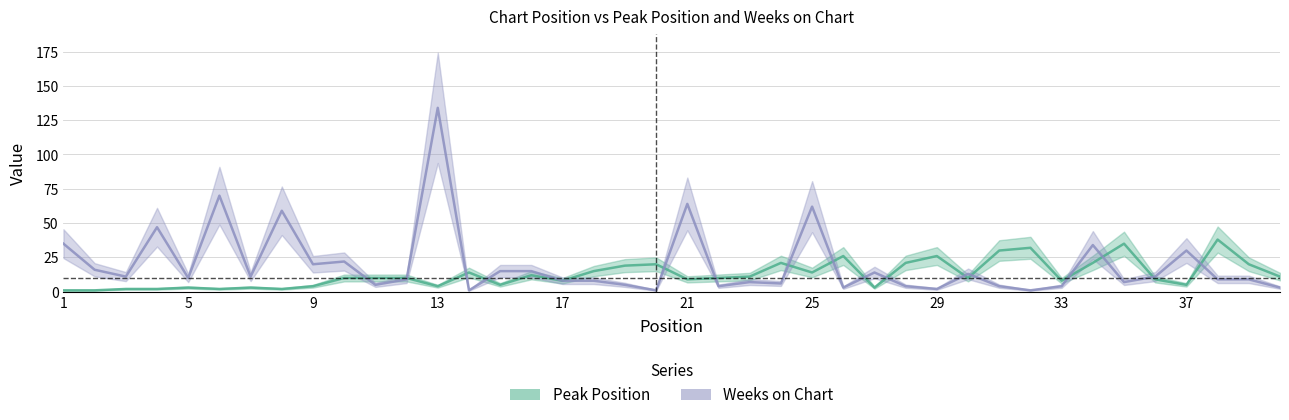

How many distinct data groups are displayed?

2